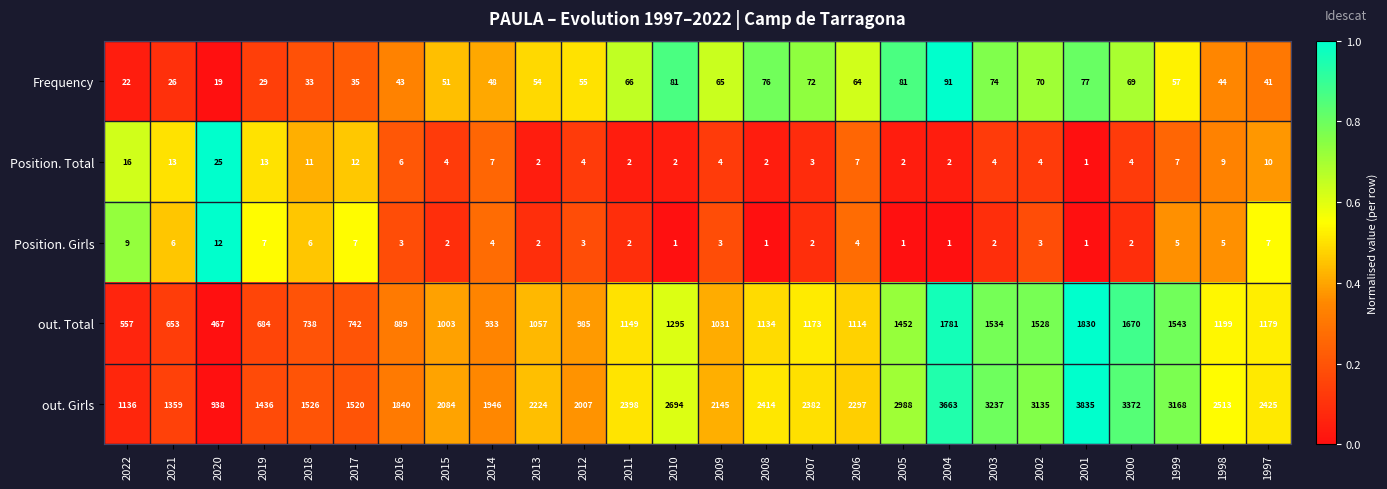

What is the sum of the Position. Total values at 2017 and 2004?

14